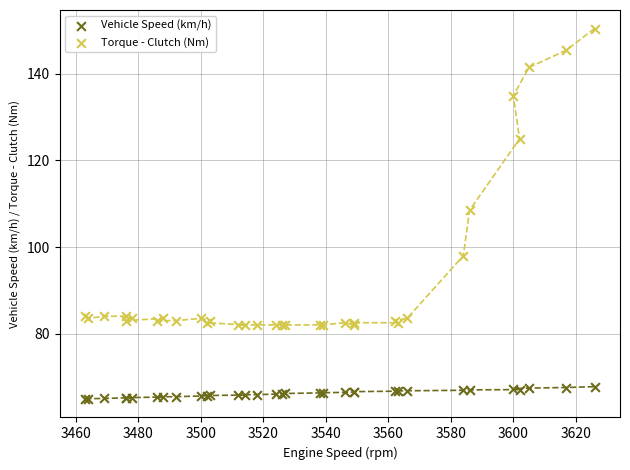

What are all the series names shown in the legend?

Vehicle Speed (km/h), Torque - Clutch (Nm)